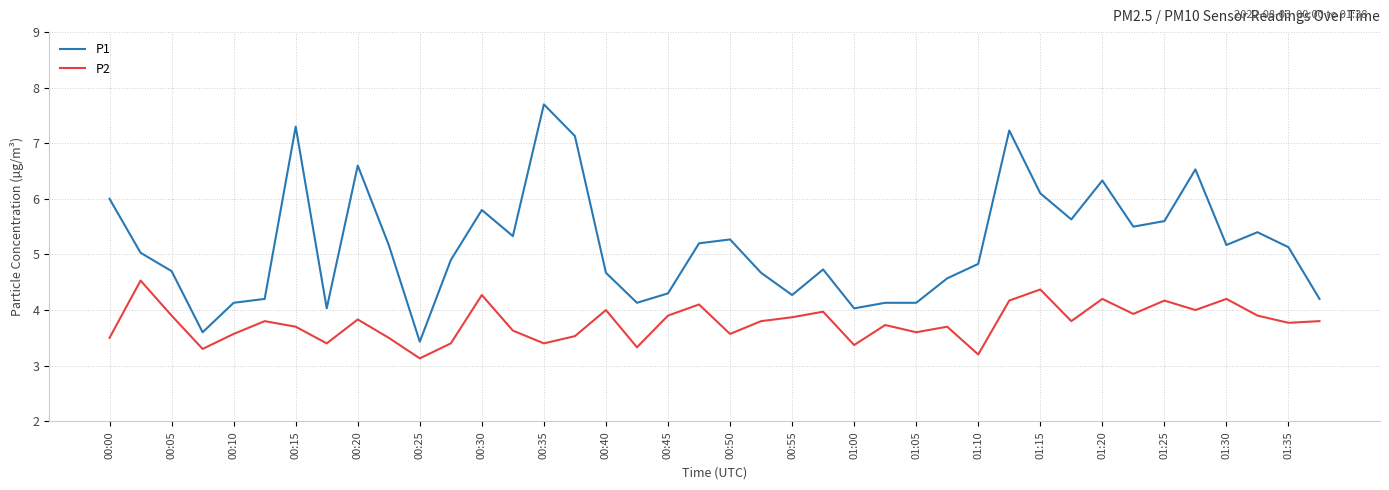

What is the difference between the maximum and minimum values in the P1 series?

4.3